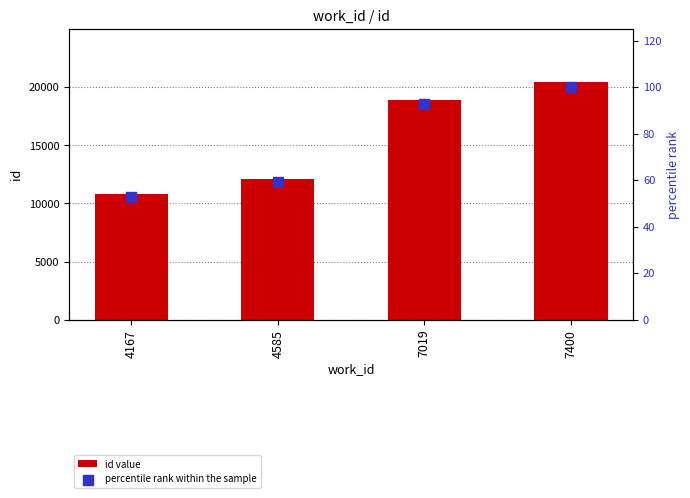

What are all the series names shown in the legend?

id value, percentile rank within the sample